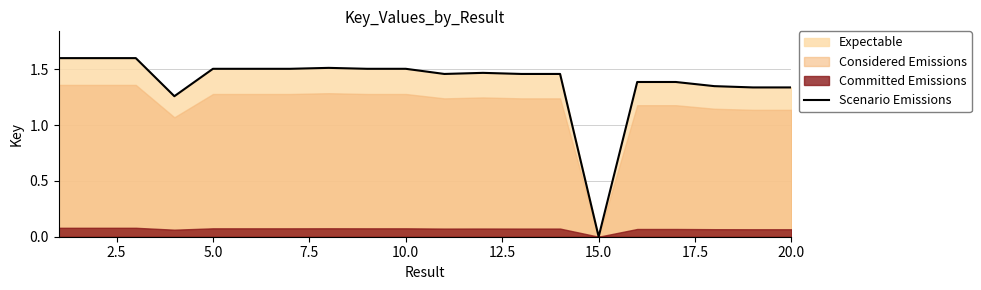

How many categories are shown in the chart?

20